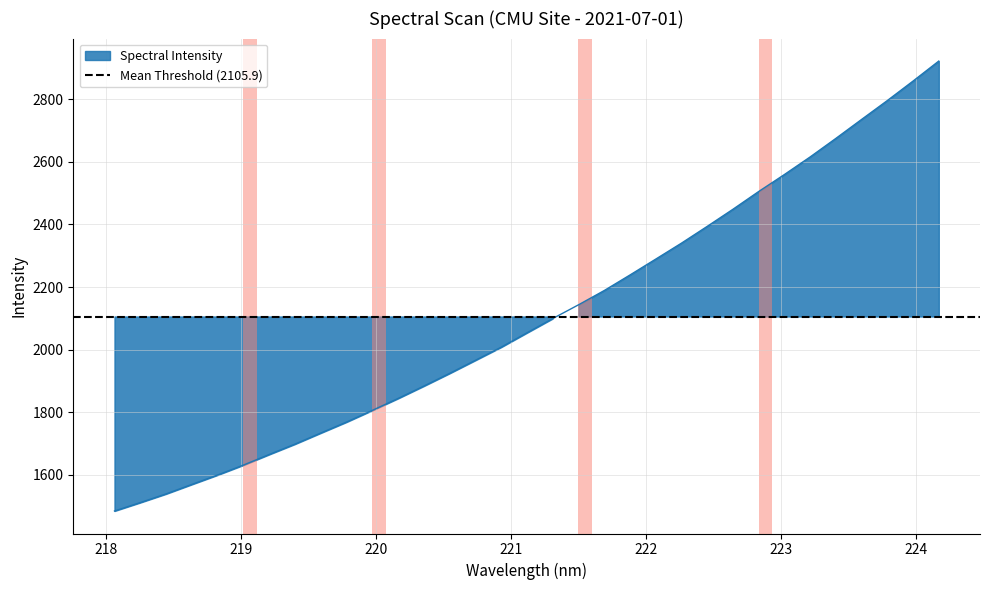

Reading right to left, extract all data points from this chart.

224.1709=2921.5	223.9802=2857.7	223.7895=2795.5	223.5987=2735.2	223.408=2674.6	223.2172=2615.4	223.0264=2559.3	222.8355=2504.9	222.6447=2448.3	222.4538=2393.6	222.263=2340.1	222.0721=2289.1	221.8812=2238.4	221.6902=2188.7	221.4993=2143.1	221.3083=2099.2	221.1174=2053.8	220.9264=2007.9	220.7354=1966.1	220.5444=1924.3	220.3533=1883.8	220.1623=1844.3	219.9712=1806.2	219.7801=1768.9	219.589=1733.9	219.3979=1698.5	219.2067=1665.3	219.0156=1631.5	218.8244=1599.9	218.6332=1569.7	218.442=1539.4	218.2508=1511.8	218.0596=1484.8